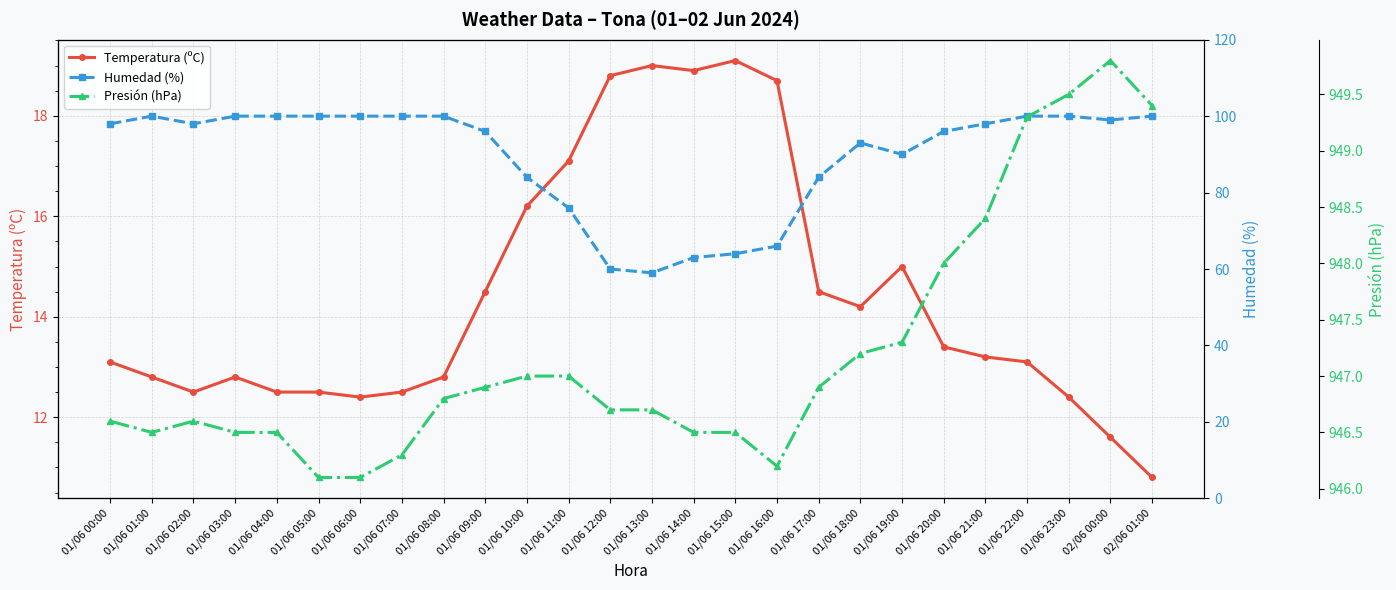

Which series changed the most between 01/06 01:00 and 01/06 07:00?

Temperatura (ºC)